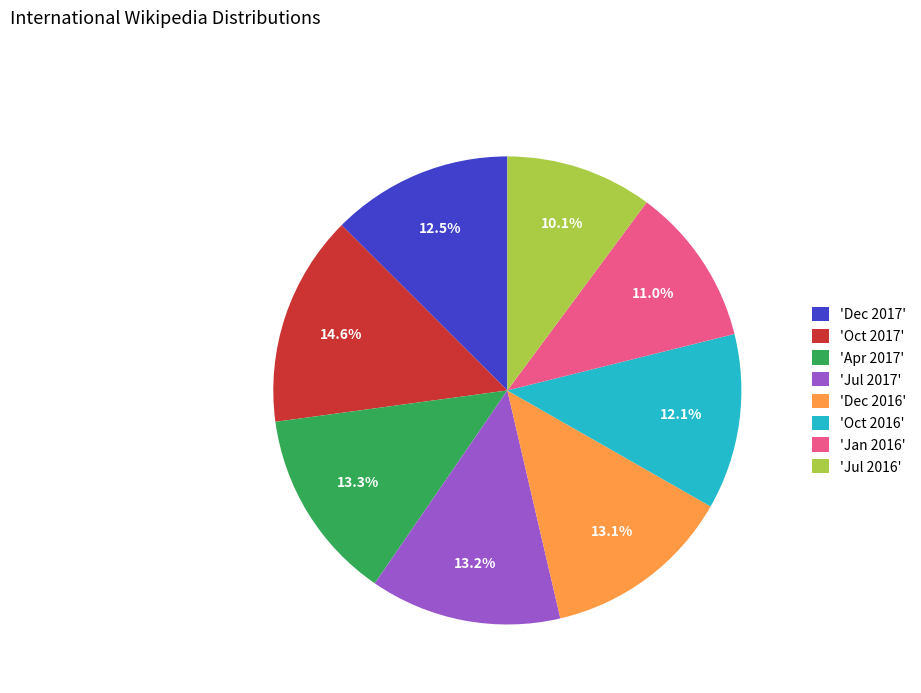

What is the ratio of the value at 'Dec 2016' to the value at 'Dec 2017'?

1.0